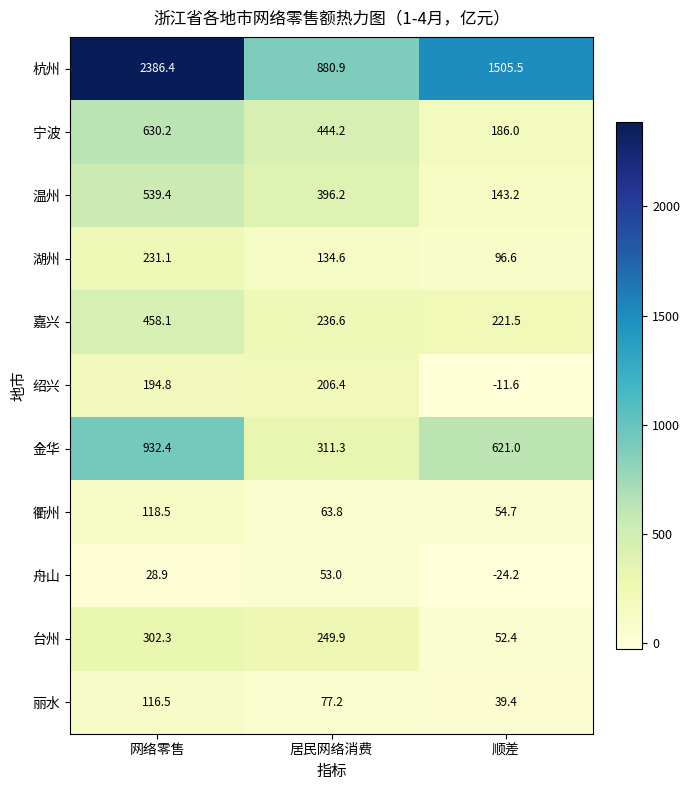

Which series has the largest total across all categories?

杭州